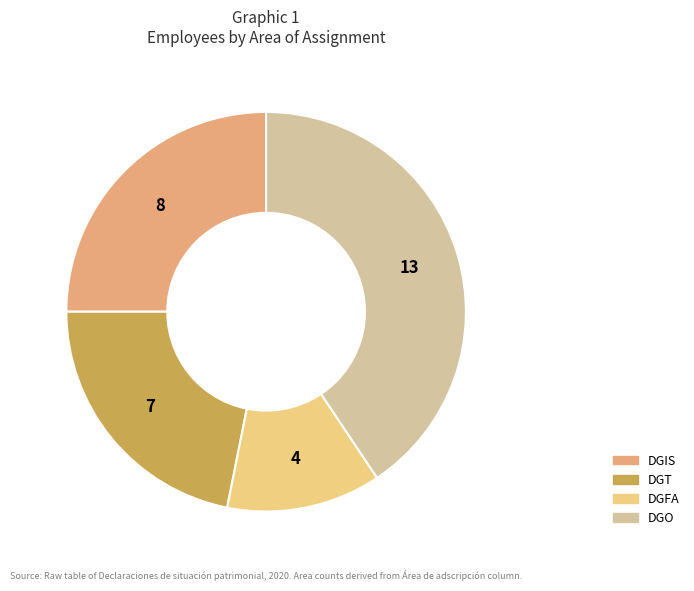

Is the sum of DGFA and DGIS greater than half?

No